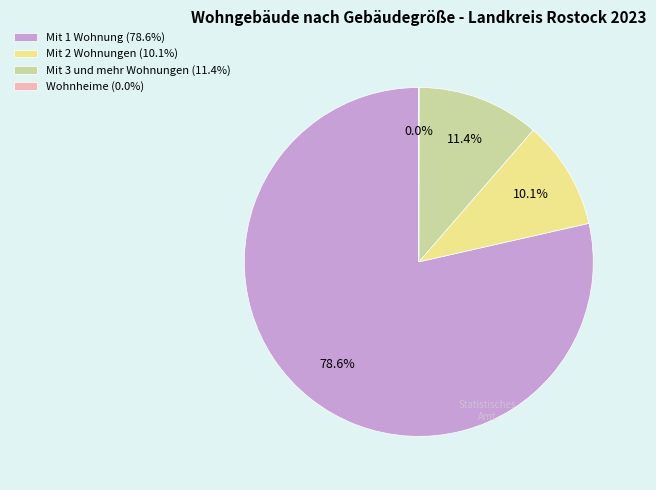

Does Mit 1 Wohnung (78.6%) account for over 50% of the chart?

Yes